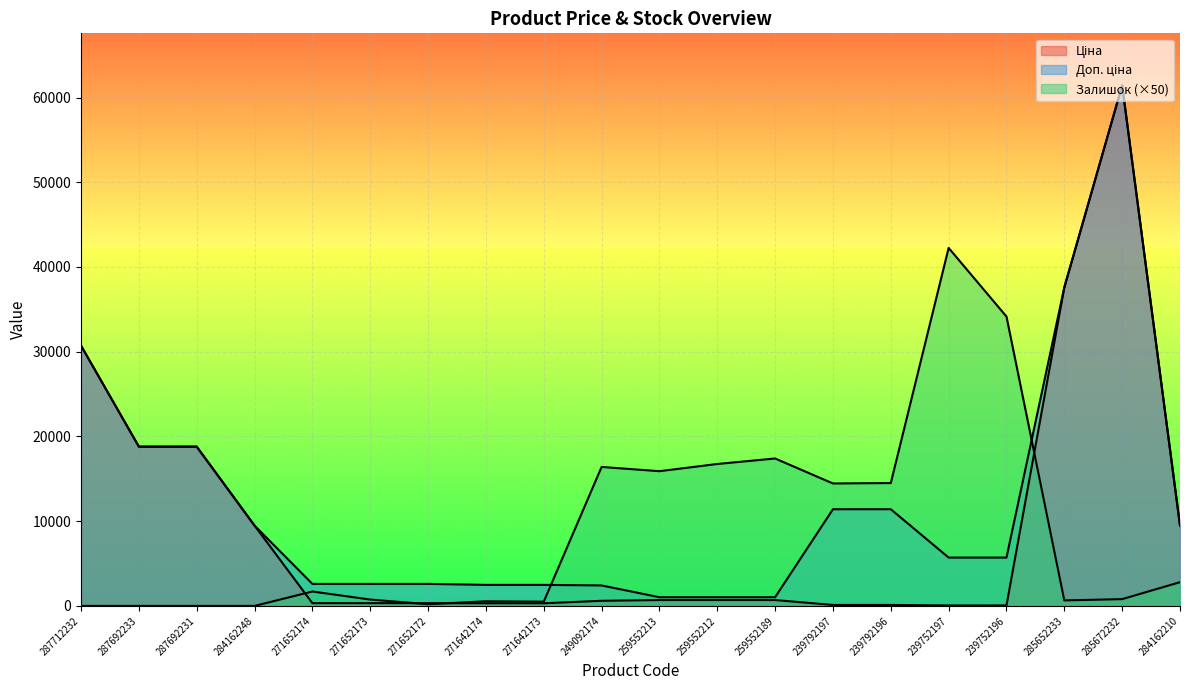

Is it true that Залишок equals 16750.0 at 259552212?

True